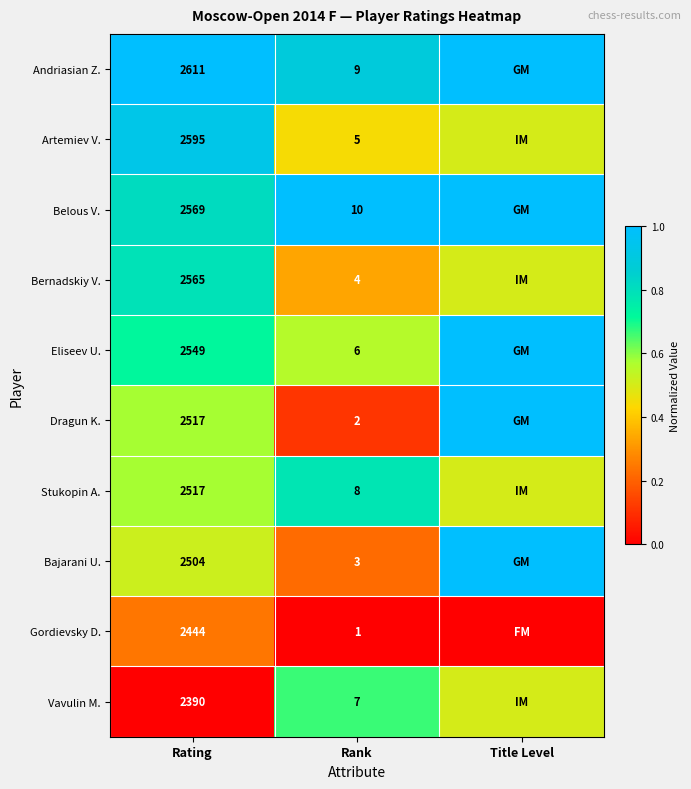

Is it true that Bernadskiy V. equals 4.0 at Rank?

True